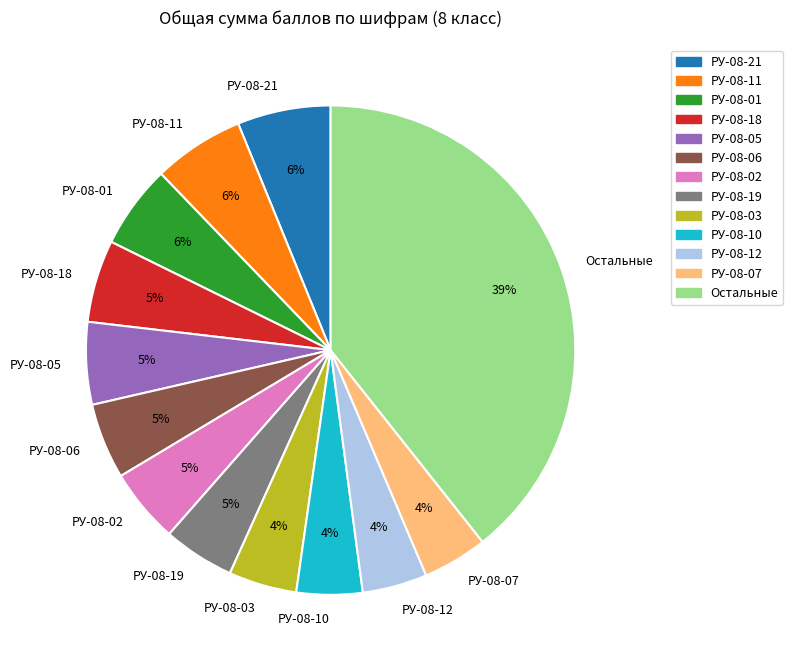

Is РУ-08-11 the majority of the pie?

No